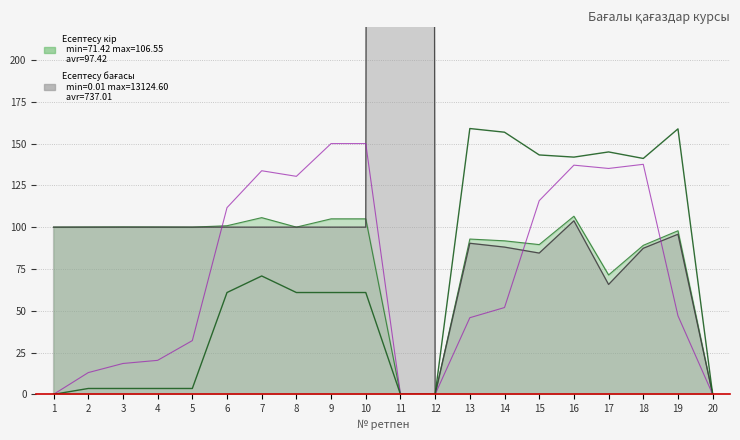

What is the value of the Өтеуге дейінгі күндер (норм.) point at the 7th from the left?

133.7